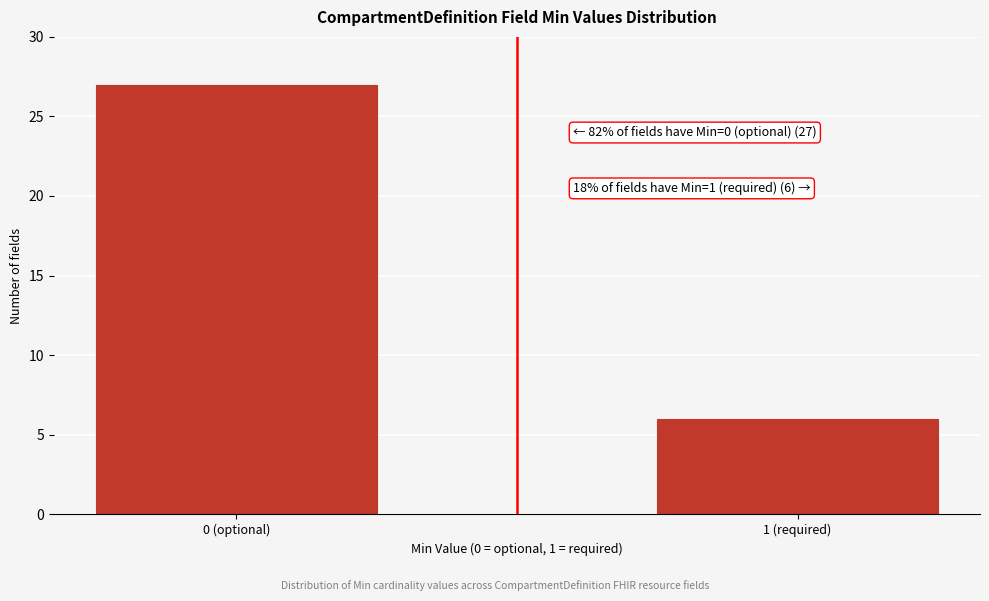

Reading left to right, list all the values displayed in this chart.

0 (optional)=27	1 (required)=6